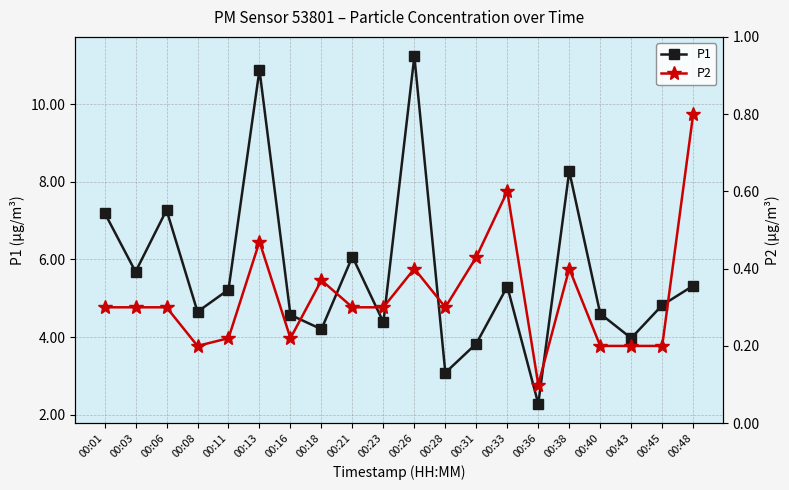

Between 00:28 and 00:45, which series saw the biggest shift?

P1